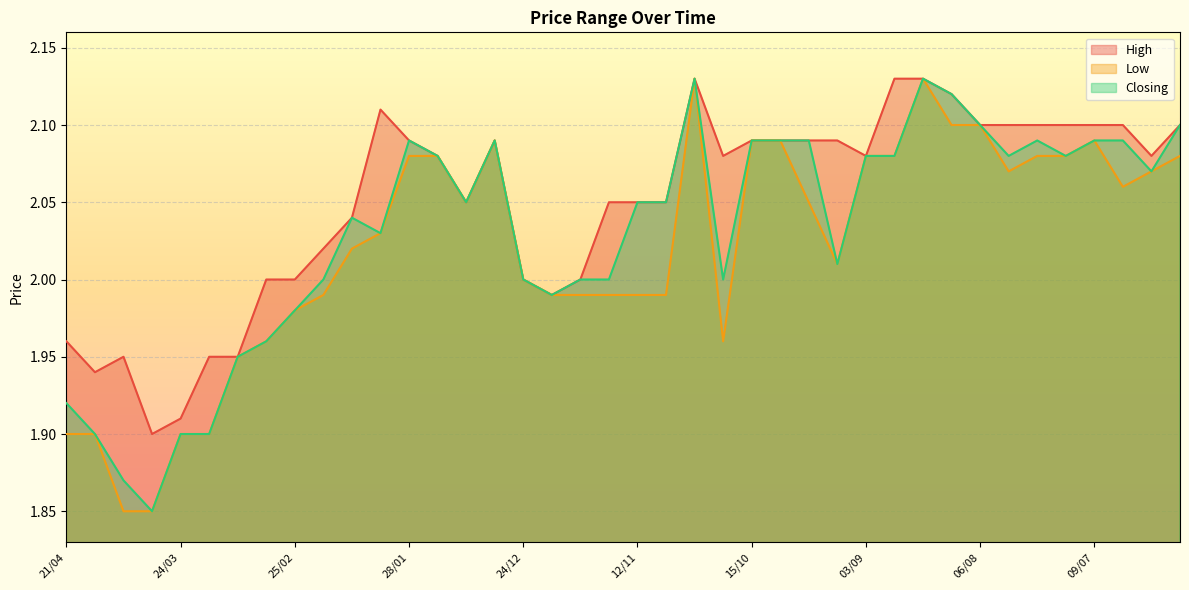

How many lines are shown in the chart?

3